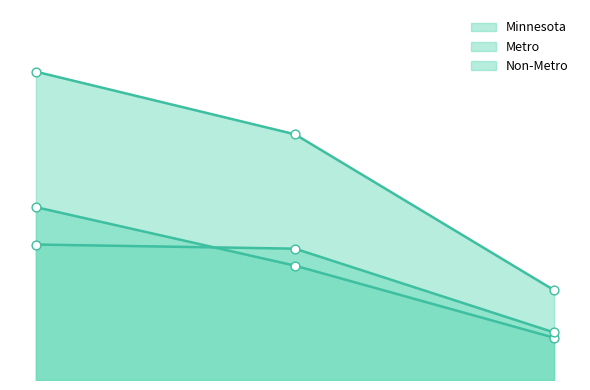

At how many categories does at least one series exceed 705?

1